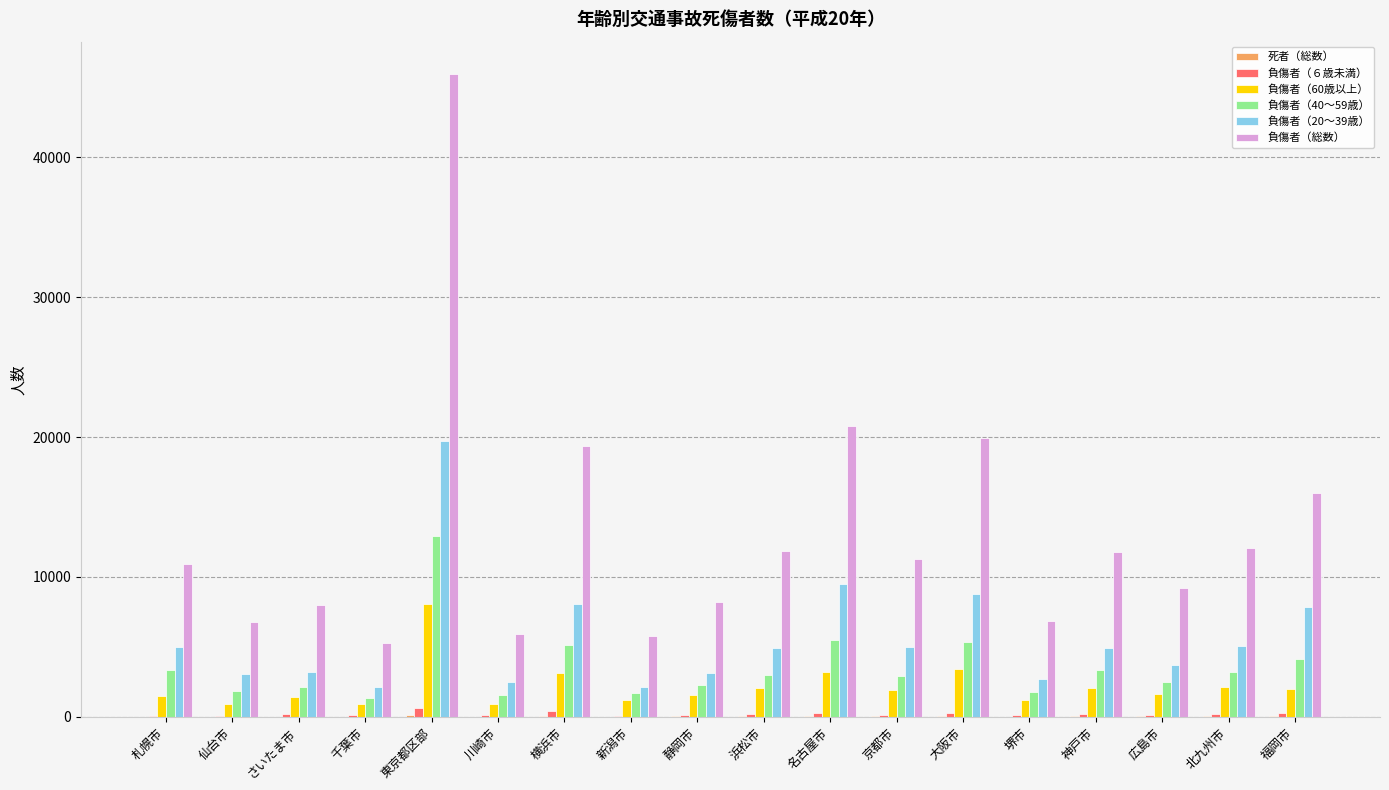

Is it true that 負傷者（総数） equals 3000 at 広島市?

False